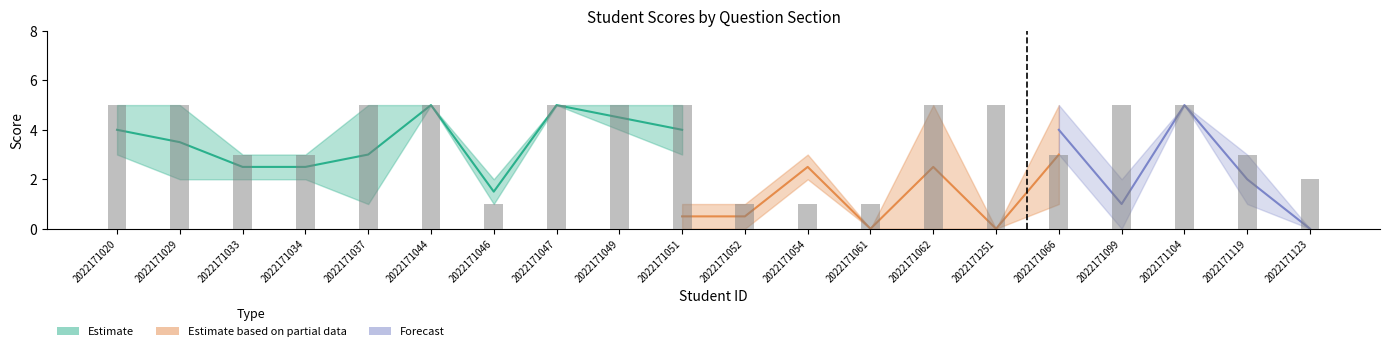

Which has a higher value, 2022171066 or 2022171119?

2022171066